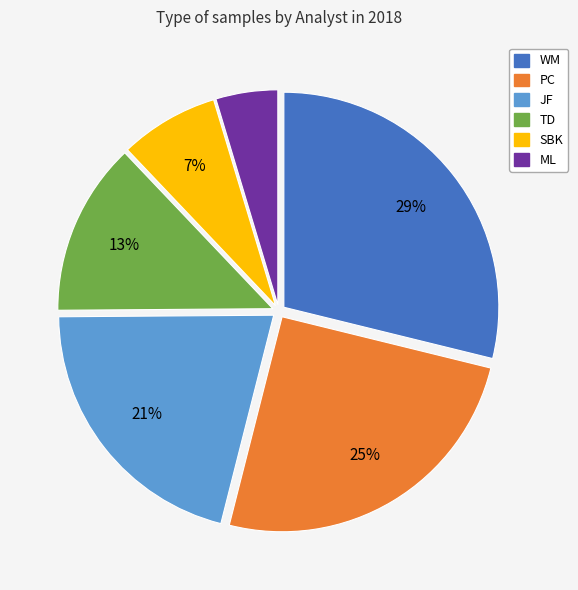

Which category has the biggest portion of the pie?

WM